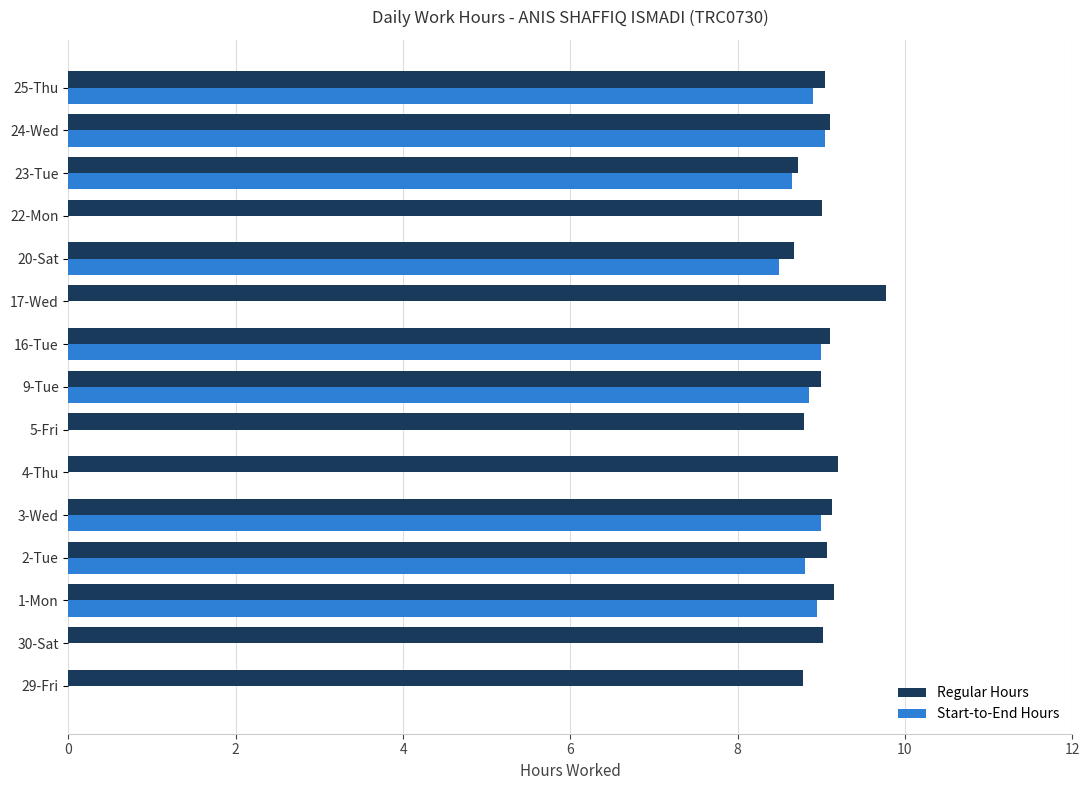

True or false: Regular Hours has a value of 9.1 at 3-Wed.

True